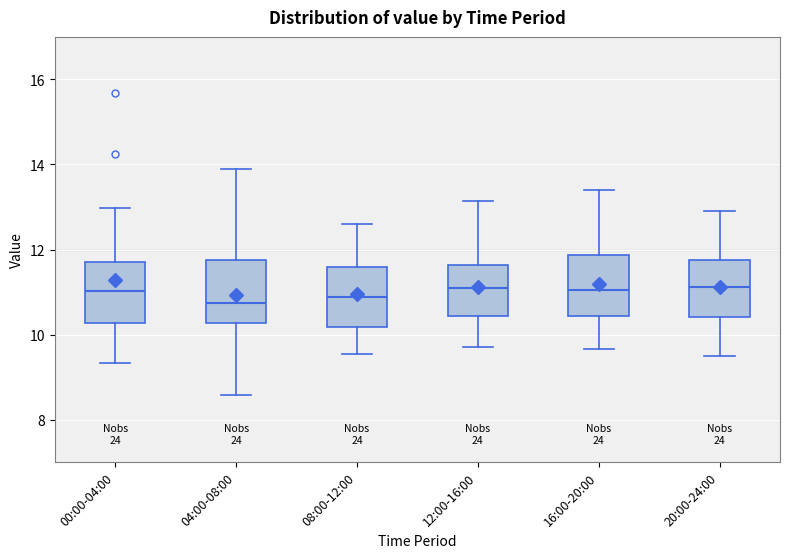

Reading left to right, read every box against the y-axis: the position of its median line, the range the box covers, and the ends of its whiskers. The values are not printed on the chart, so give them approximately, as read against the axis.

00:00-04:00: median 11.0, box 10.2 to 11.8, whiskers 9.4 to 13.0
04:00-08:00: median 10.8, box 10.2 to 11.8, whiskers 8.6 to 14.0
08:00-12:00: median 10.8, box 10.2 to 11.6, whiskers 9.6 to 12.6
12:00-16:00: median 11.2, box 10.4 to 11.6, whiskers 9.8 to 13.2
16:00-20:00: median 11.0, box 10.4 to 11.8, whiskers 9.6 to 13.4
20:00-24:00: median 11.2, box 10.4 to 11.8, whiskers 9.6 to 13.0